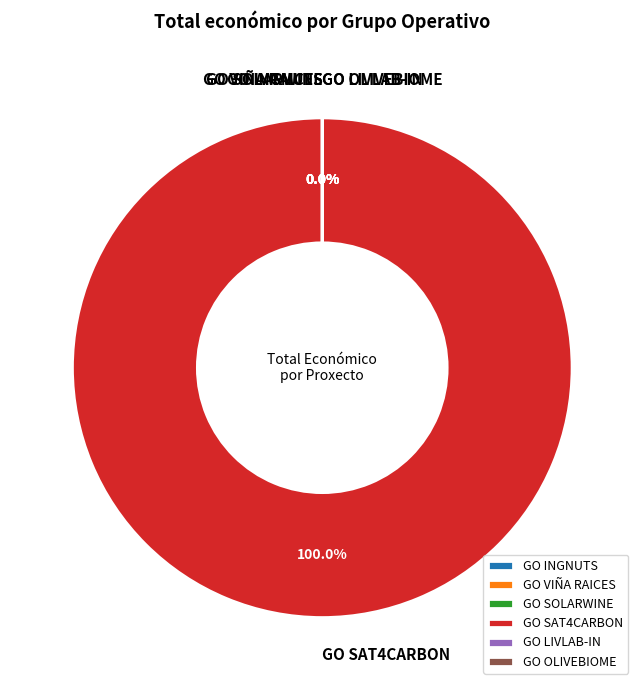

Do GO SOLARWINE and GO LIVLAB-IN together represent more than half of the pie?

No